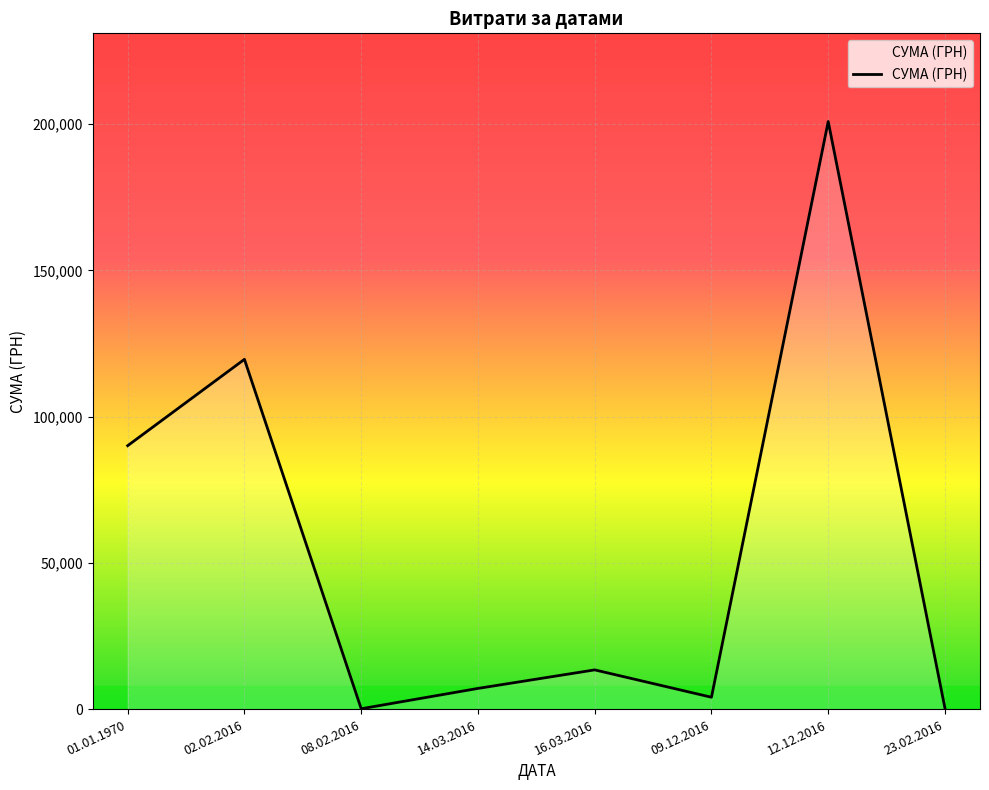

What is the difference between the second highest and minimum values?

119402.9